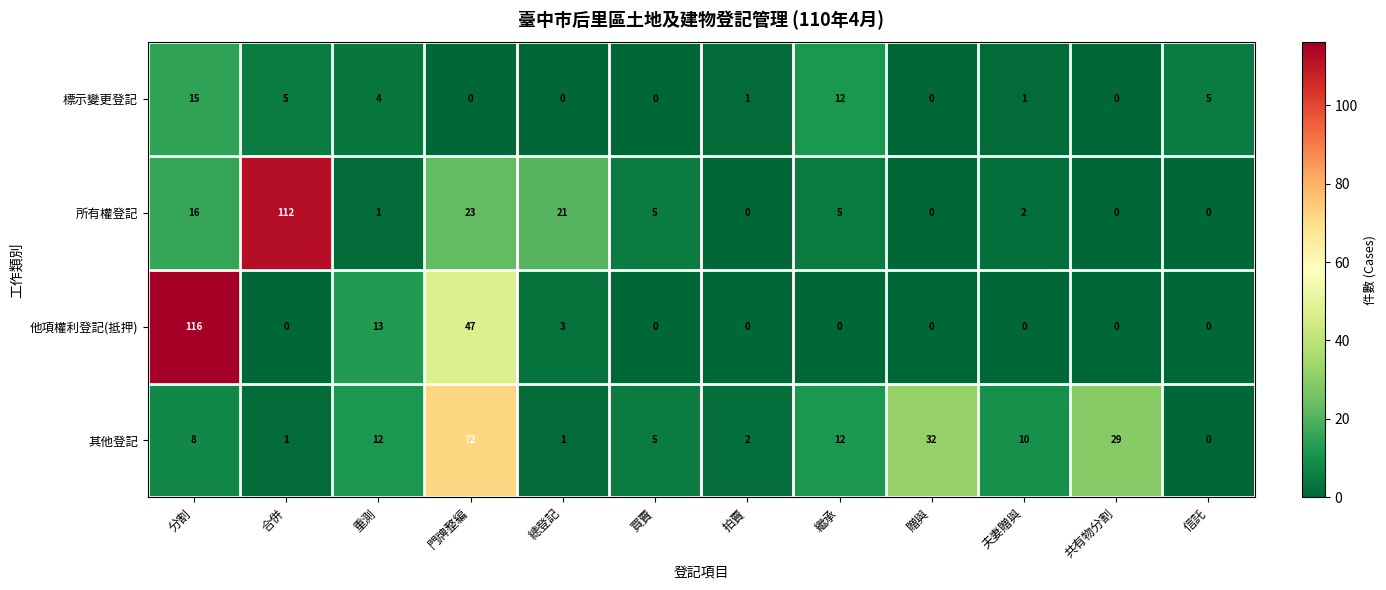

What is the greatest value displayed?

116